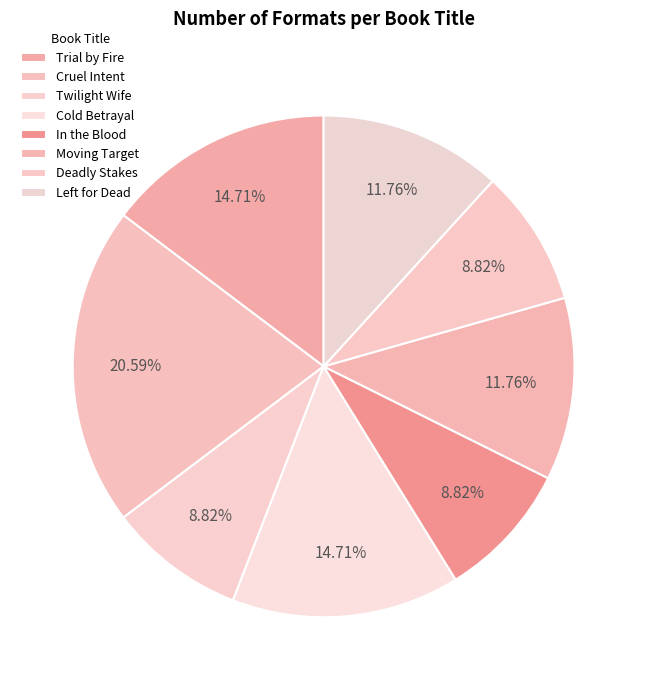

Does Trial by Fire represent more than half of the total?

No